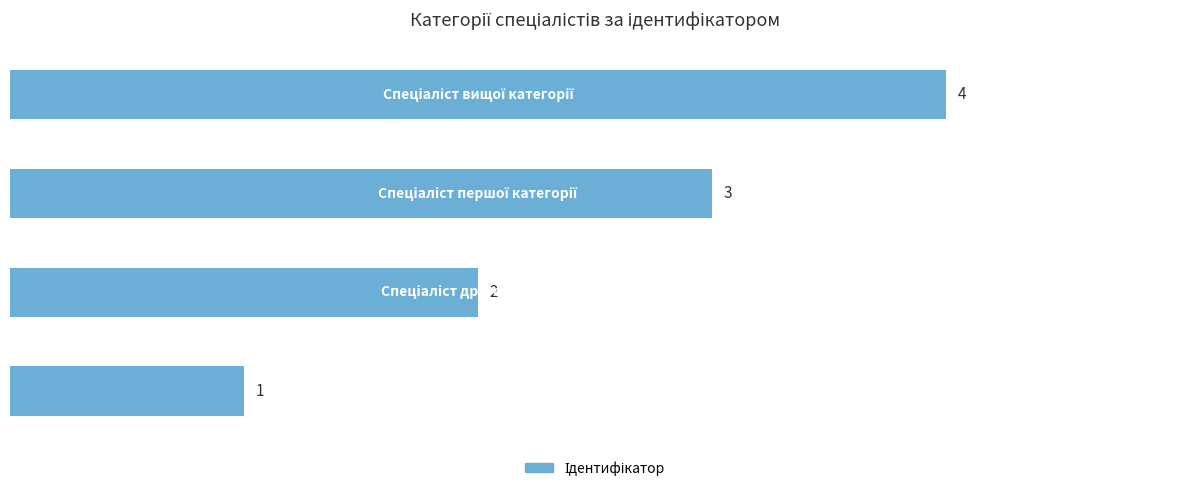

Count the values in the range 2 to 4.

3